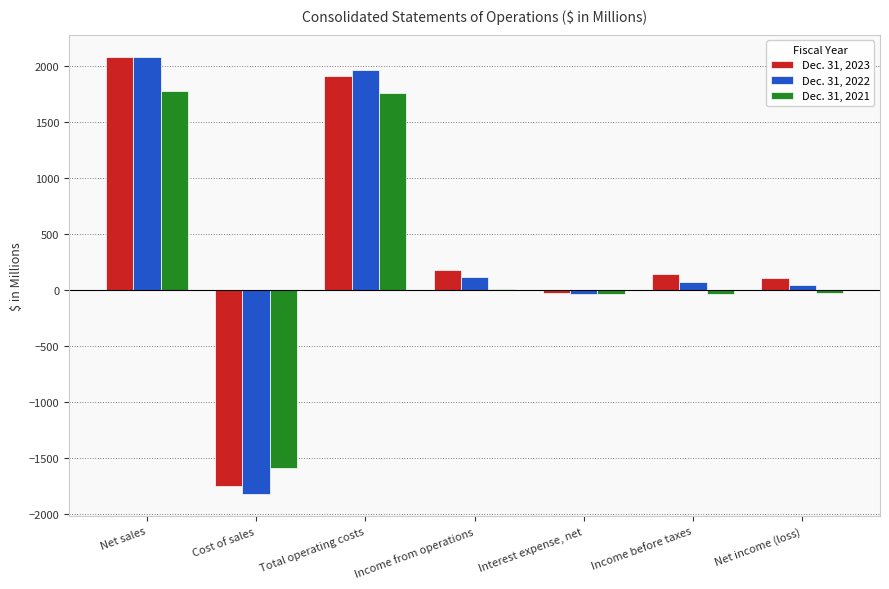

What is the difference between the Dec. 31, 2021 values at Total operating costs and Net sales?

12.0